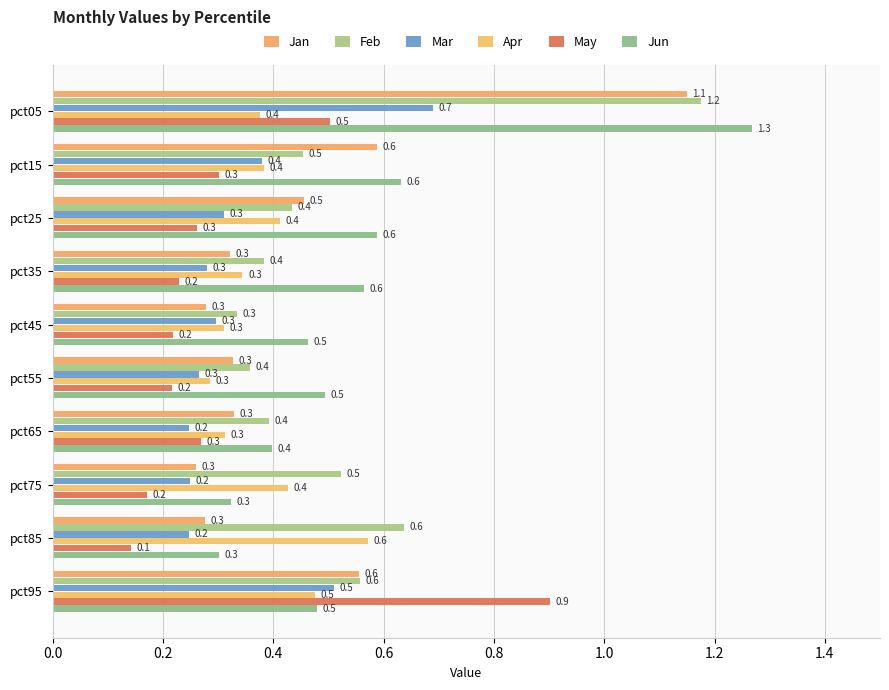

What is the value of the Jun bar at the 1st from the left?

1.3